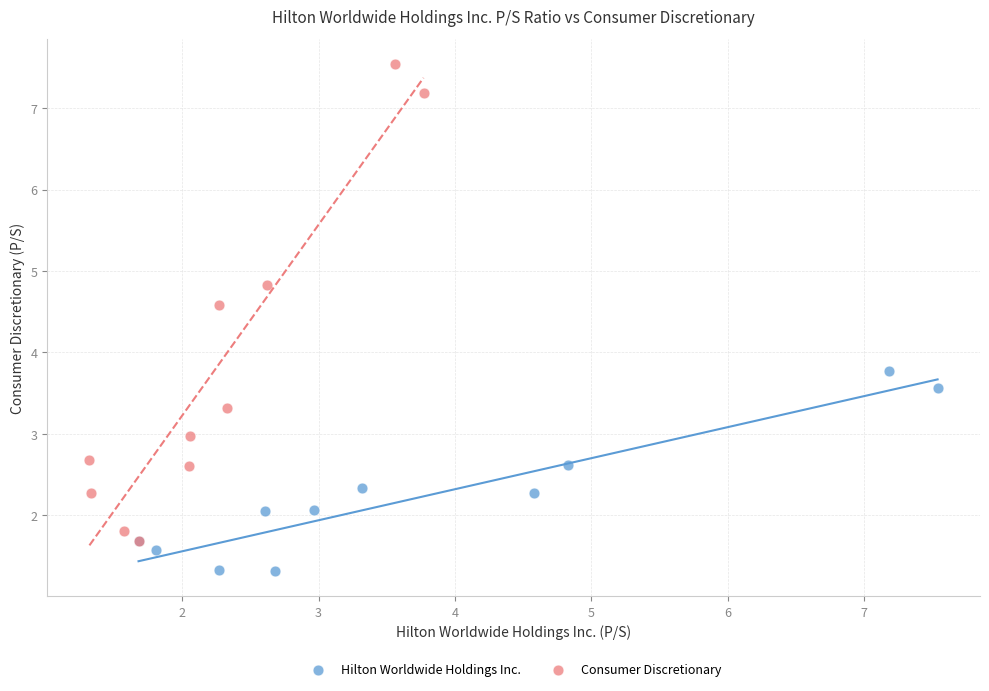

Which series reaches the maximum Y coordinate?

Consumer Discretionary